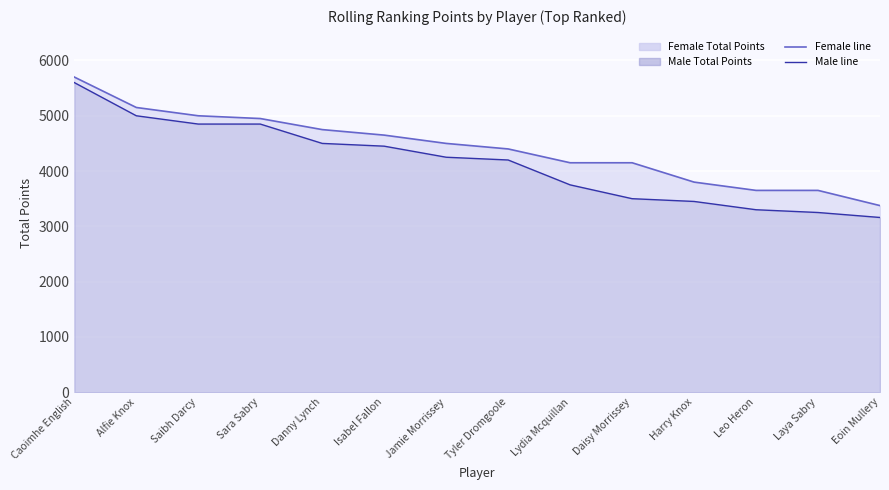

List the series in order of their peak value, highest first.

Female line, Male line